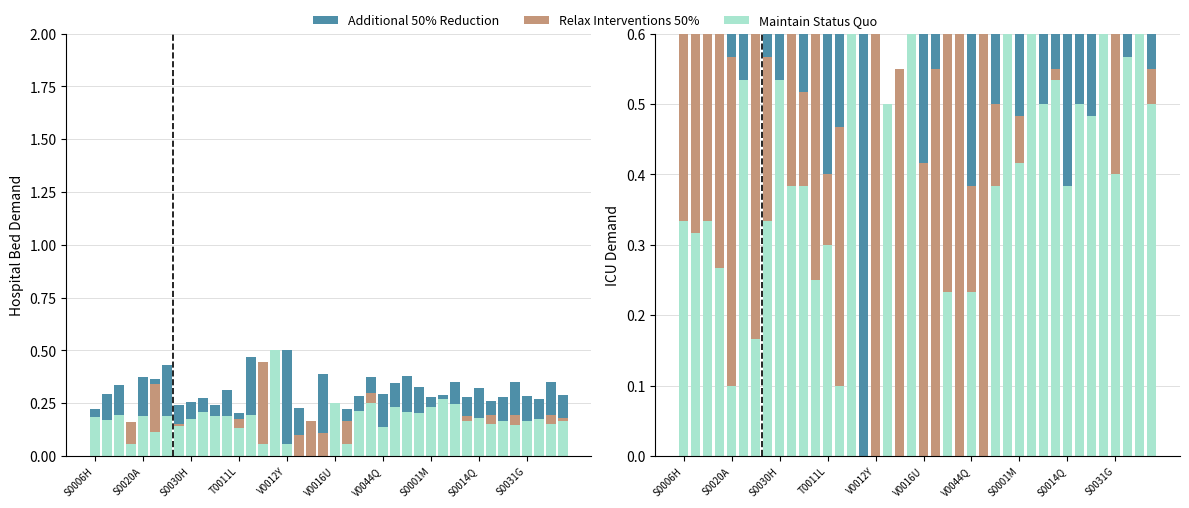

What is the average value of the Relax Interventions 50% series?

0.6